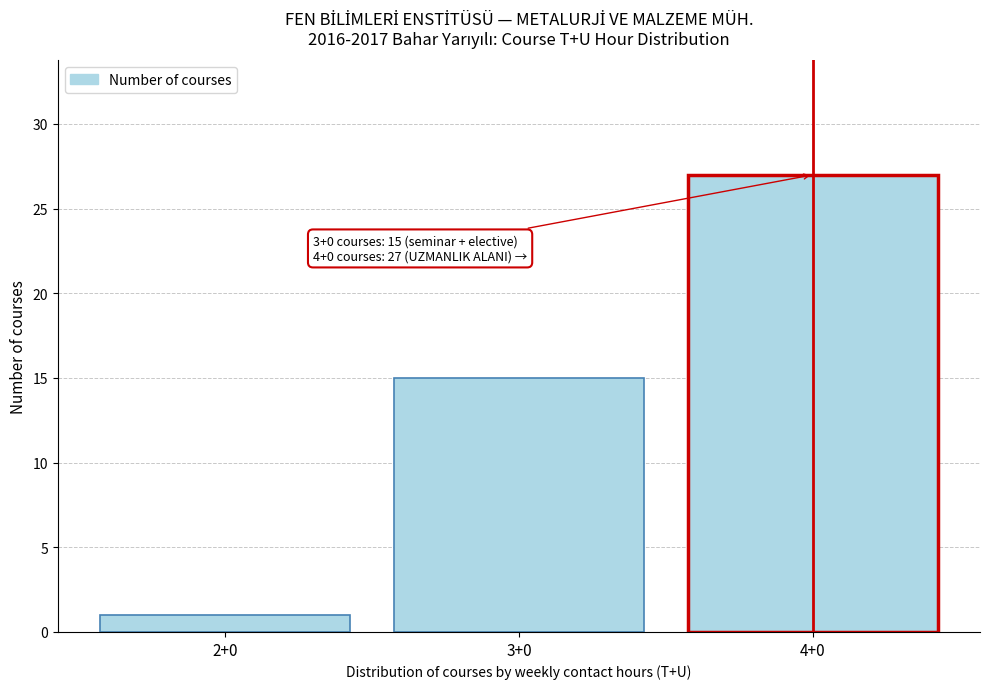

Reading left to right, list all the values displayed in this chart.

1	15	27